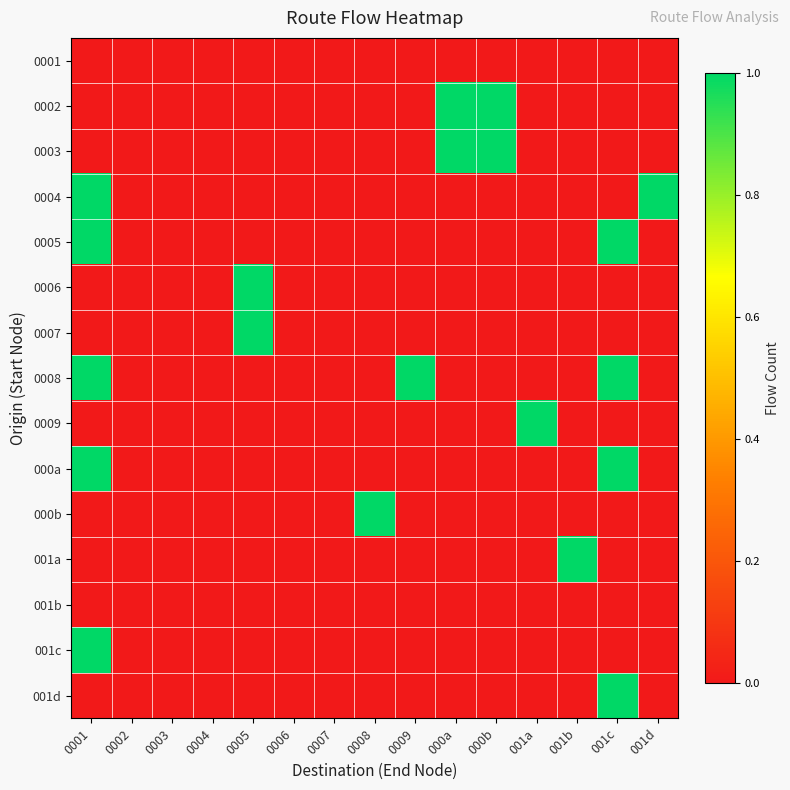

At which category is the sum across all series the highest?

0001